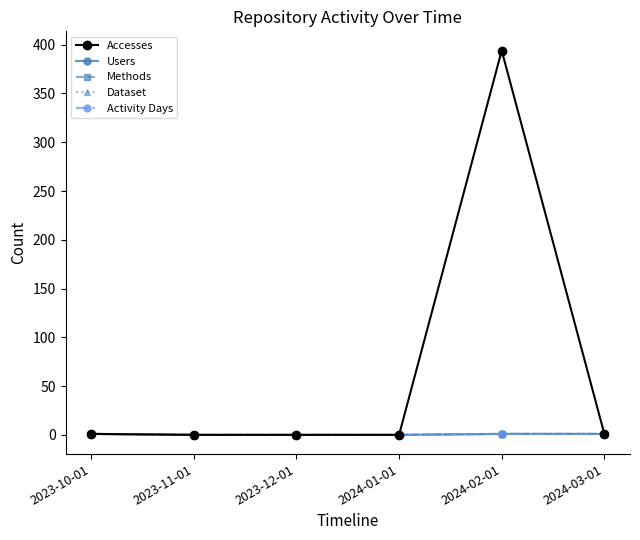

Where is Dataset nearest to the value 0?

2023-11-01